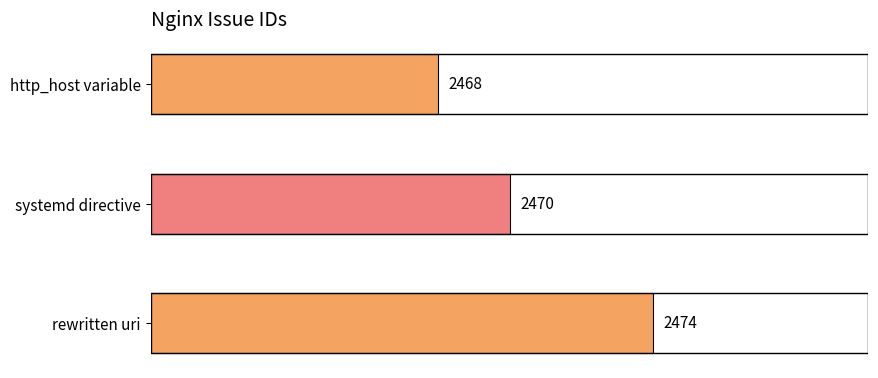

True or false: the data shows 2470 at systemd directive.

True